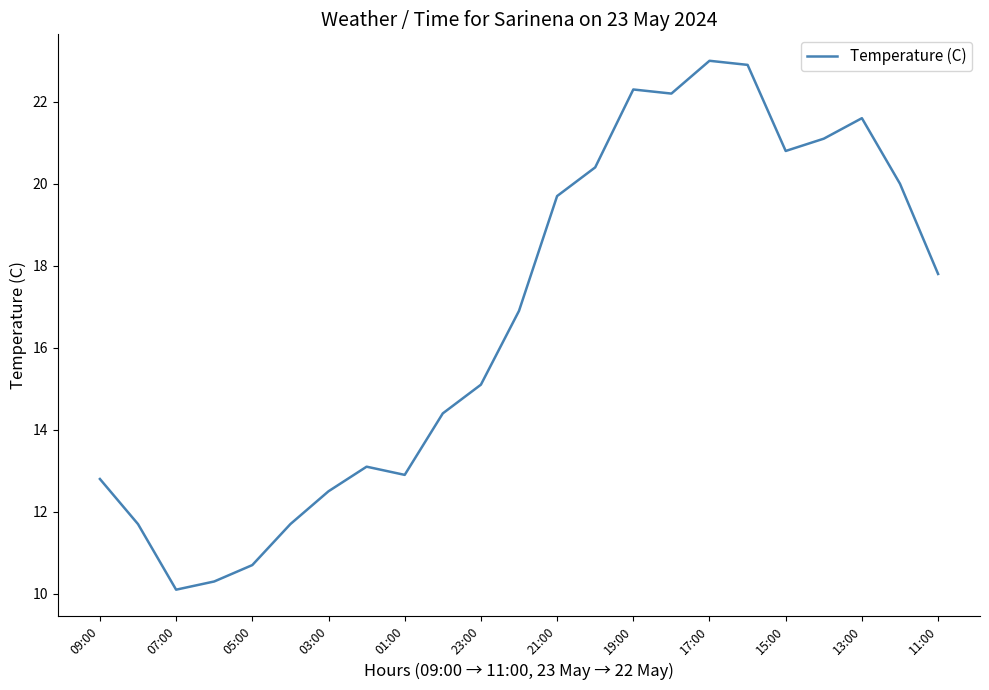

What is the greatest value displayed?

23.0